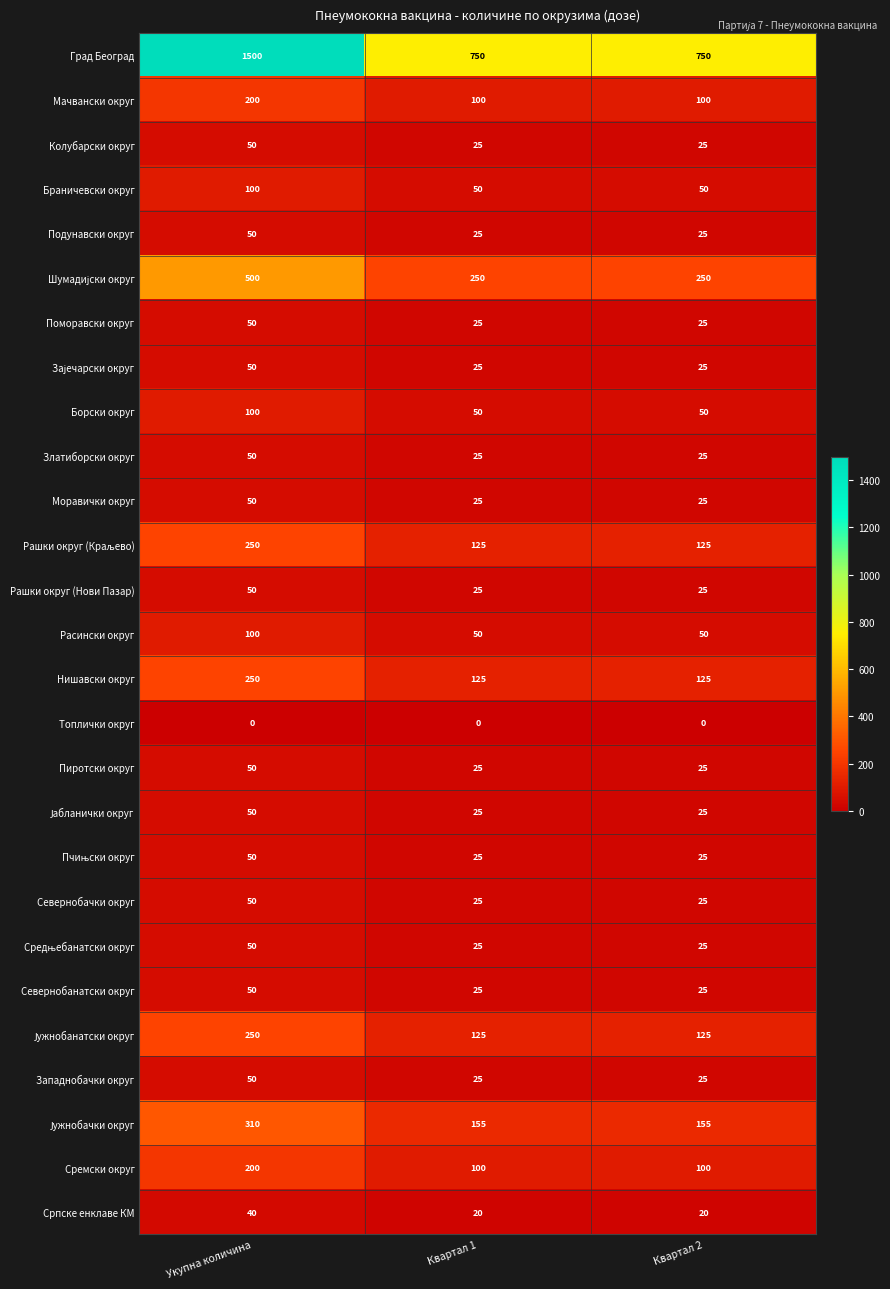

What is the approximate value of Колубарски округ at Квартал 2, to the nearest 5?

25